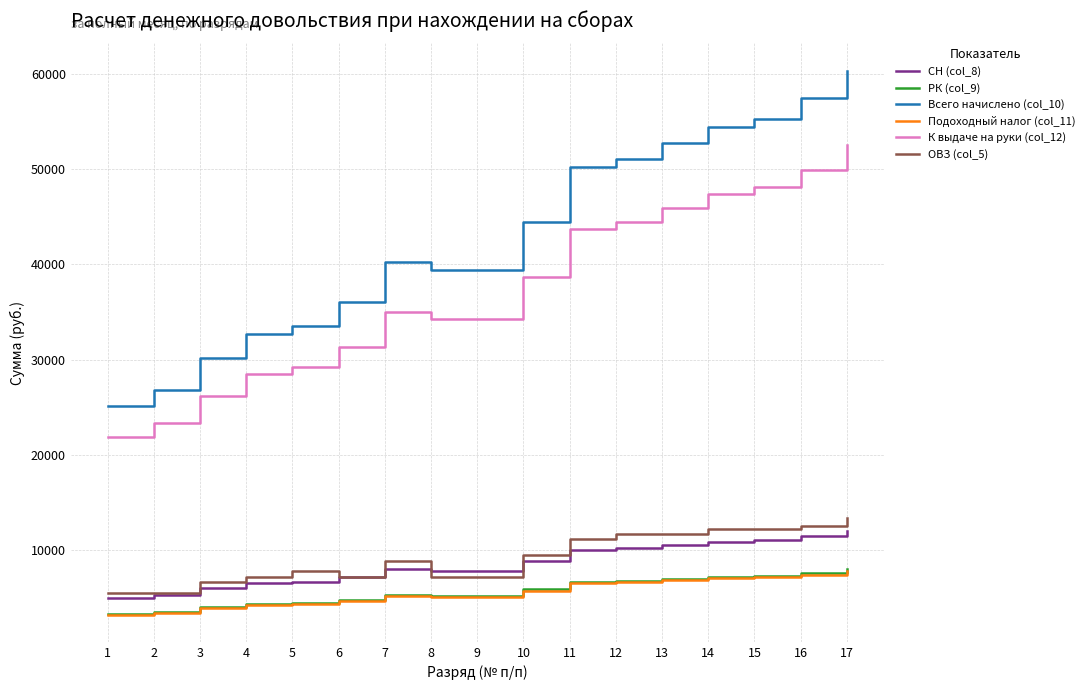

Count the number of data series in this chart.

6